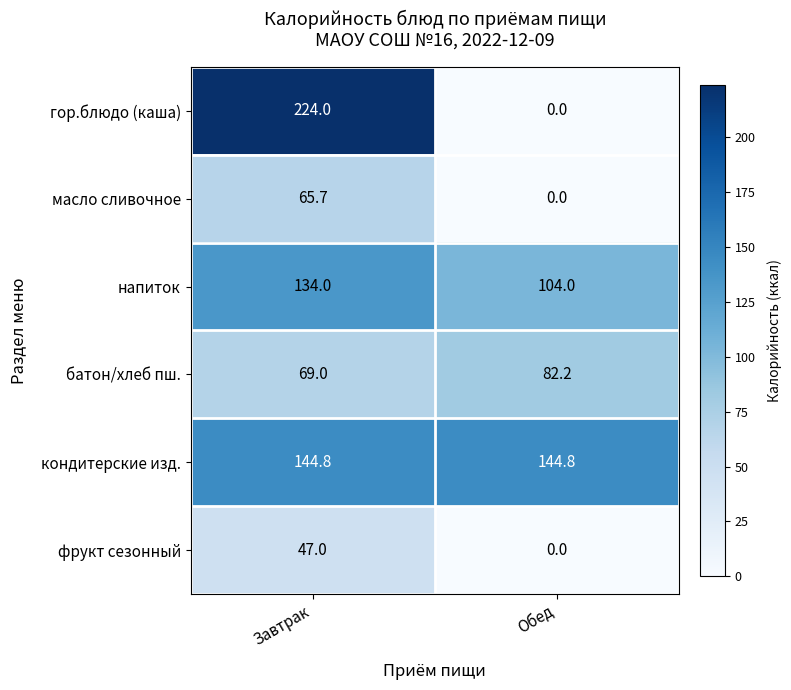

Reading left to right, transcribe all the data shown in this chart.

гор.блюдо (каша): 224.0	0.0
масло сливочное: 65.7	0.0
напиток: 134.0	104.0
батон/хлеб пш.: 69.0	82.2
кондитерские изд.: 144.8	144.8
фрукт сезонный: 47.0	0.0